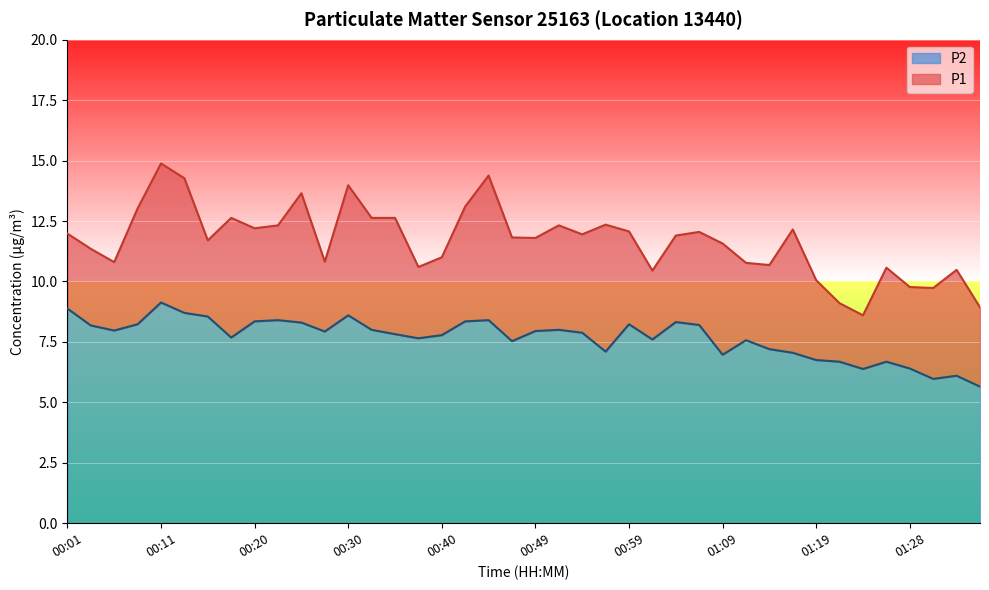

Count the number of data series in this chart.

2